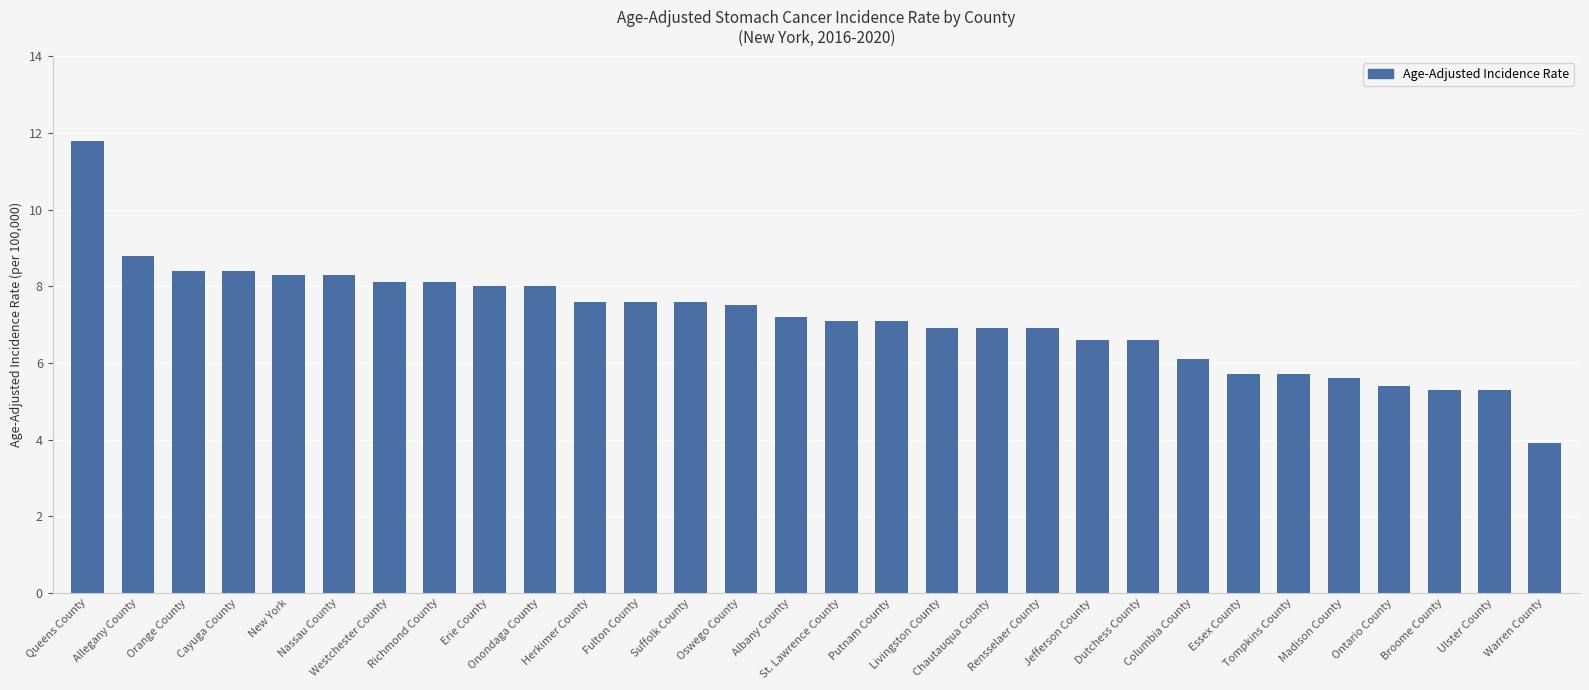

What is the sum of all values?

214.8